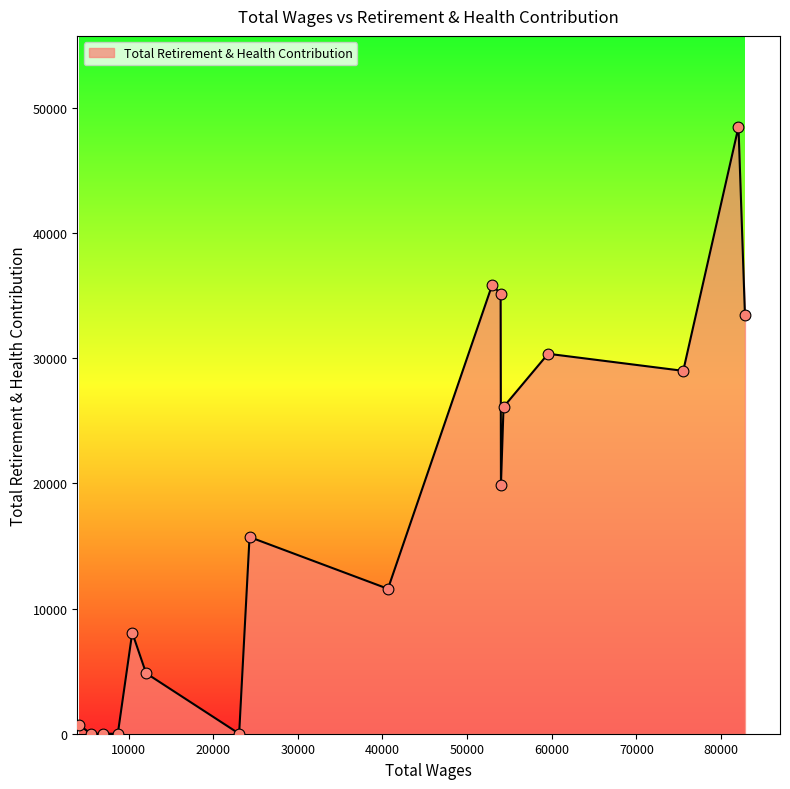

What is the maximum value shown in the chart?

48501